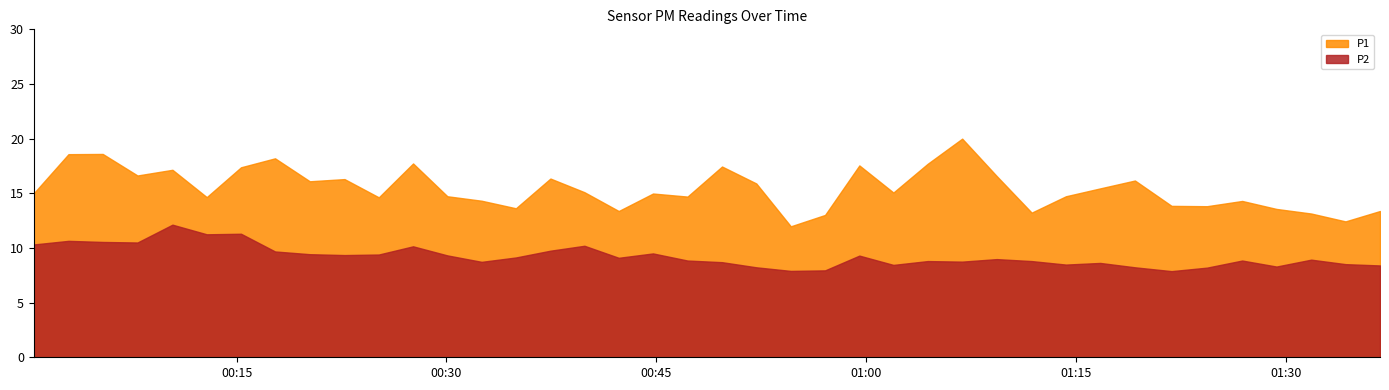

The P2 series shows 3.1 at 2023-06-26T01:04:24. True or false?

False